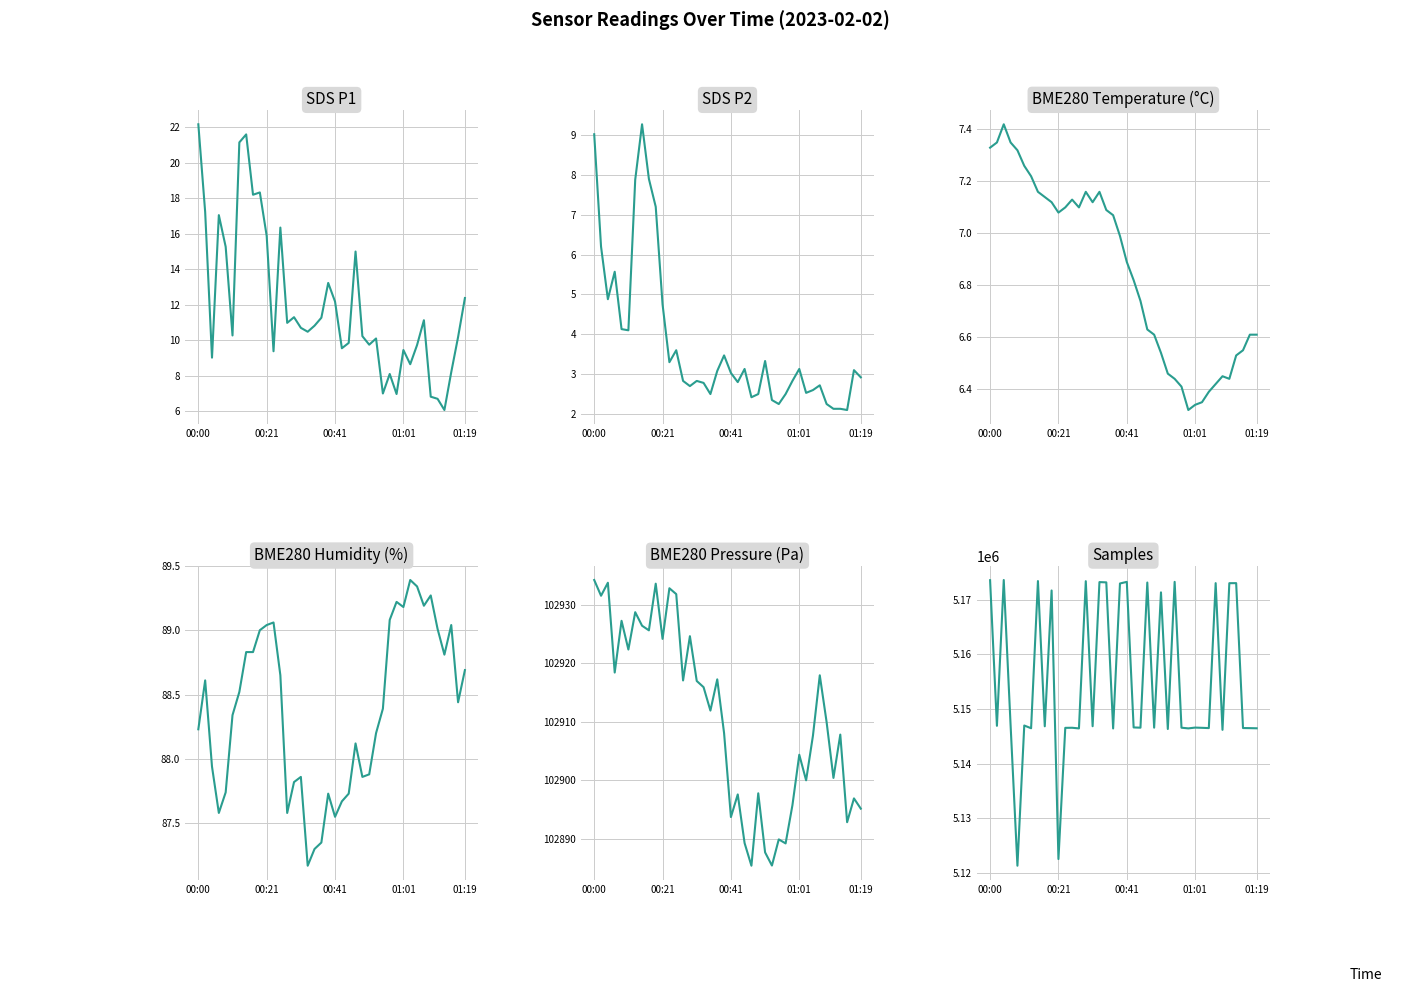

What is the total value across all series at 22?

5249573.7